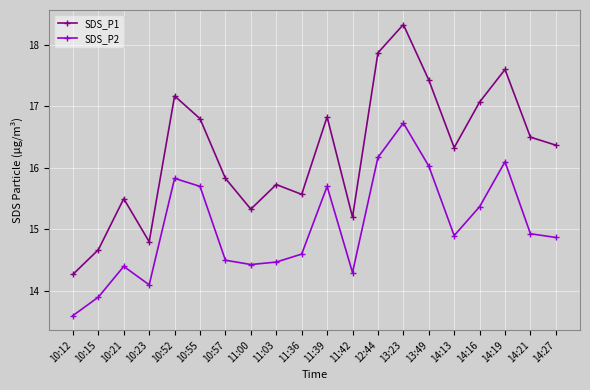

What is the minimum value shown in the chart?

13.6